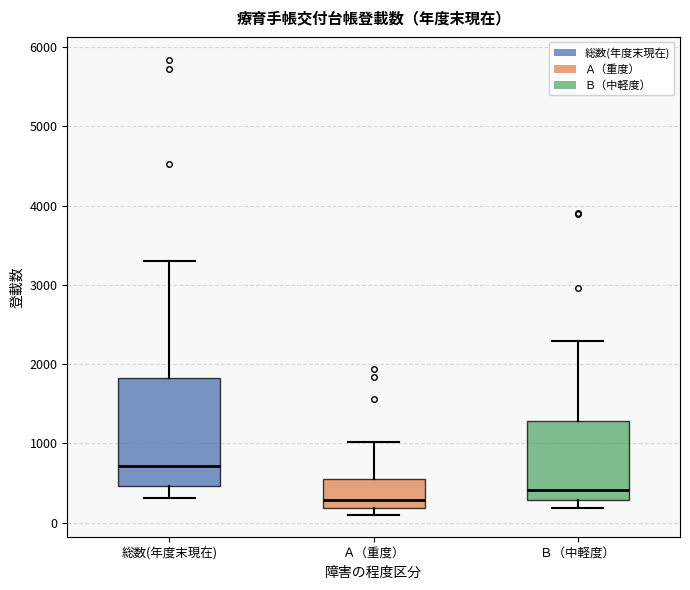

Reading left to right, read every box against the y-axis: the position of its median line, the range the box covers, and the ends of its whiskers. The values are not printed on the chart, so give them approximately, as read against the axis.

総数(年度末現在): median 700, box 500 to 1800, whiskers 300 to 3300
Ａ（重度）: median 300, box 200 to 500, whiskers 100 to 1000
Ｂ（中軽度）: median 400, box 300 to 1300, whiskers 200 to 2300